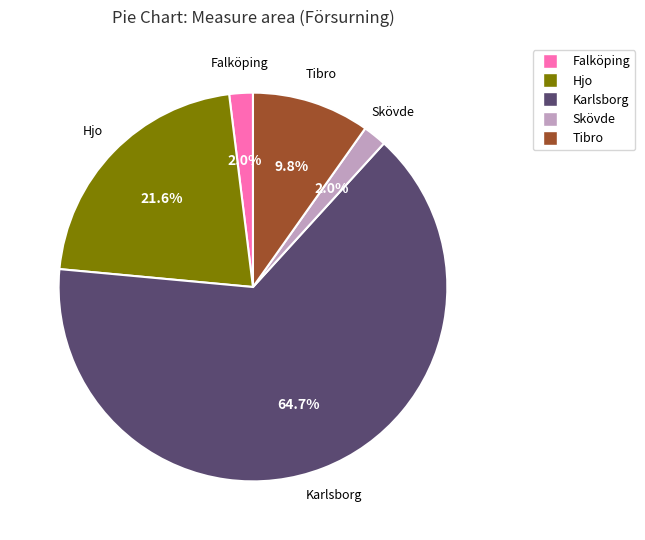

Between Karlsborg and Hjo, which is larger?

Karlsborg